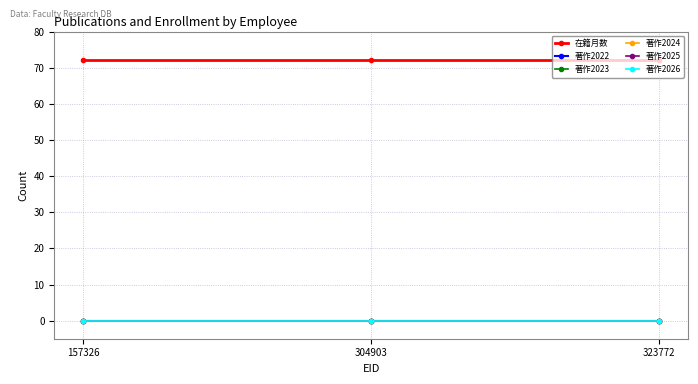

The 著作2026 series shows 0 at 323772. True or false?

True